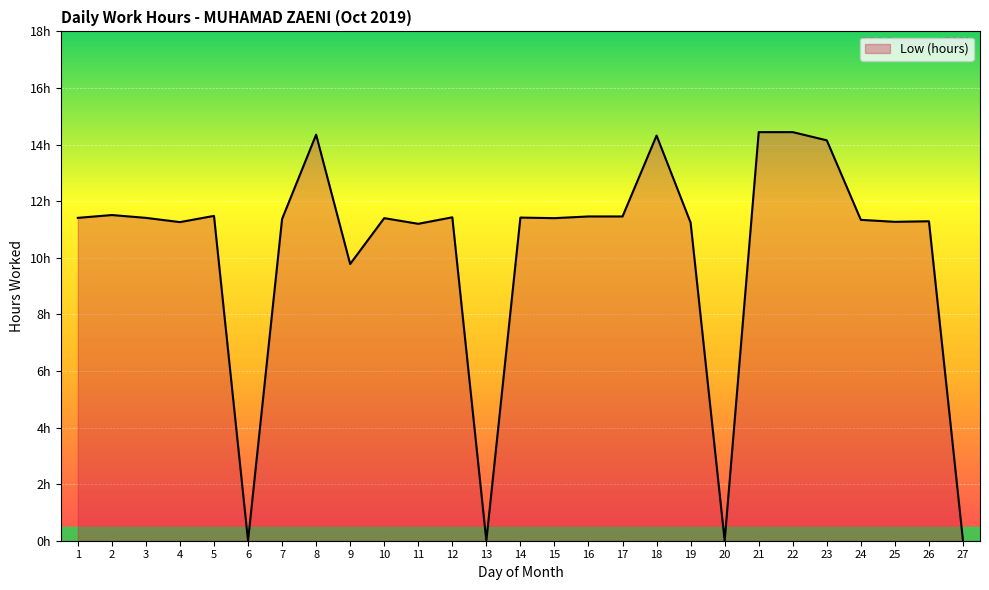

What is the value of the 9th point from the left?

9.8